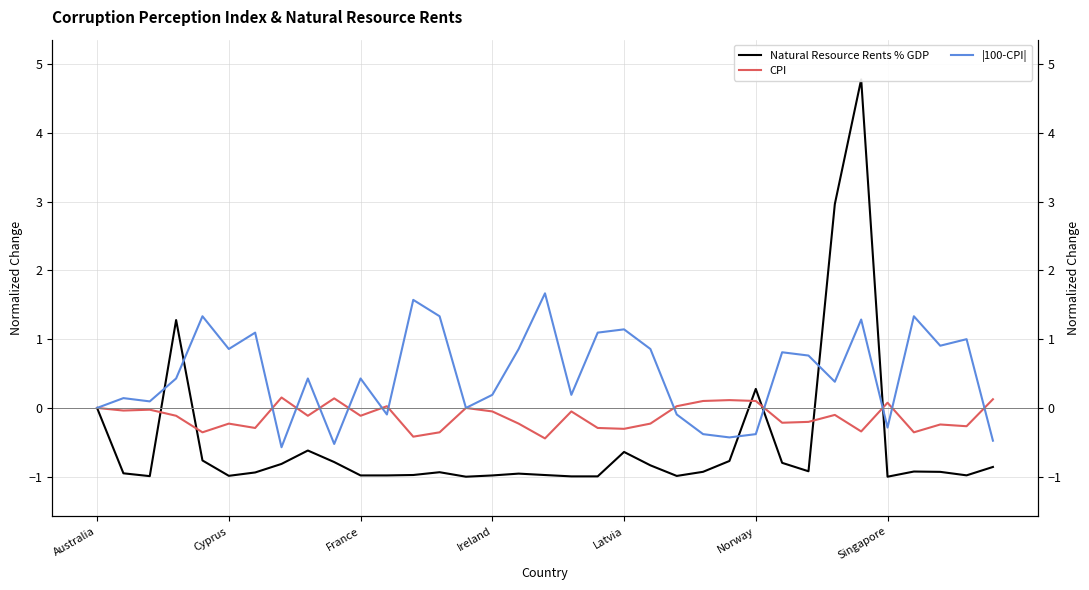

What is the minimum value shown in the chart?

-1.0